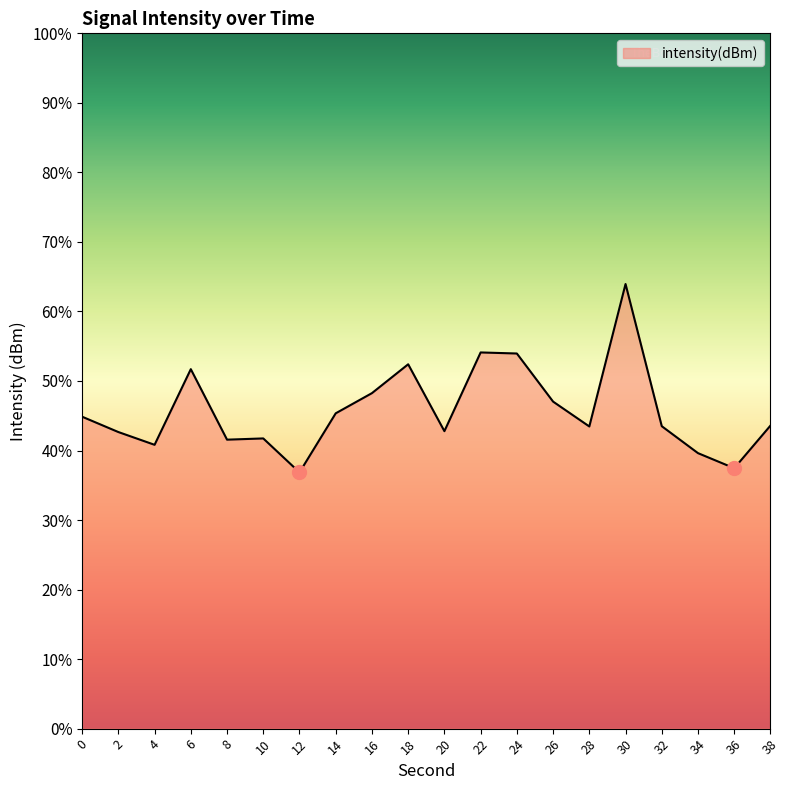

List the labels in order of value, largest first.

30, 22, 24, 18, 6, 16, 26, 14, 0, 38, 32, 28, 20, 2, 10, 8, 4, 34, 36, 12